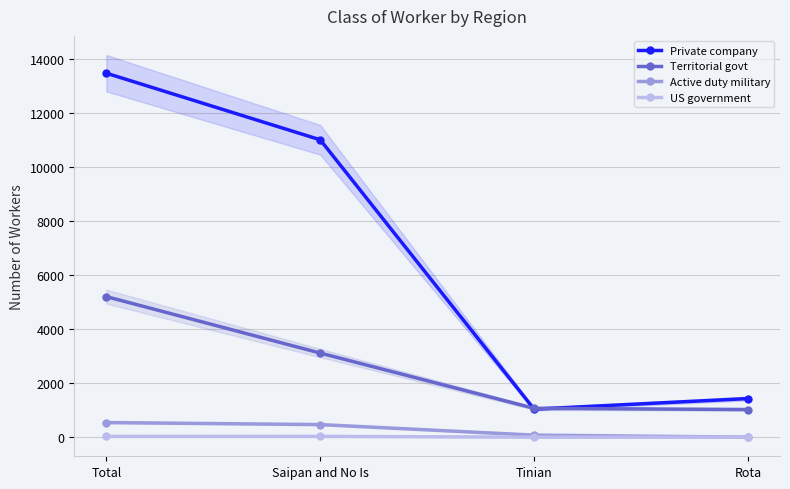

Reading left to right, list all the values displayed in this chart.

Private company: Total=13476	Saipan and No Is=11010	Tinian=1038	Rota=1429
Territorial govt: Total=5204	Saipan and No Is=3114	Tinian=1068	Rota=1023
Active duty military: Total=541	Saipan and No Is=466	Tinian=75	Rota=0
US government: Total=30	Saipan and No Is=30	Tinian=0	Rota=0